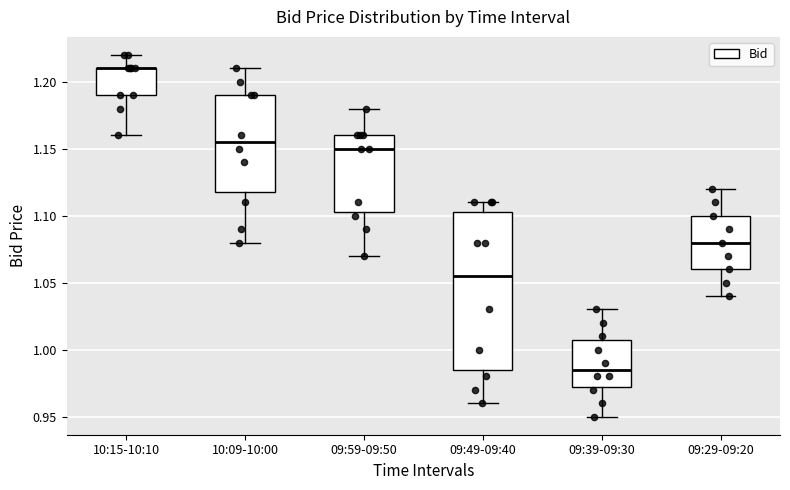

Reading left to right, read every box against the y-axis: the position of its median line, the range the box covers, and the ends of its whiskers. The values are not printed on the chart, so give them approximately, as read against the axis.

10:15-10:10: median 1.210 (drawn on the box's upper edge), box 1.190 to 1.210, whiskers 1.160 to 1.220
10:09-10:00: median 1.155, box 1.120 to 1.190, whiskers 1.080 to 1.210
09:59-09:50: median 1.150, box 1.105 to 1.160, whiskers 1.070 to 1.180
09:49-09:40: median 1.055, box 0.985 to 1.105, whiskers 0.960 to 1.110
09:39-09:30: median 0.985, box 0.975 to 1.010, whiskers 0.950 to 1.030
09:29-09:20: median 1.080, box 1.060 to 1.100, whiskers 1.040 to 1.120